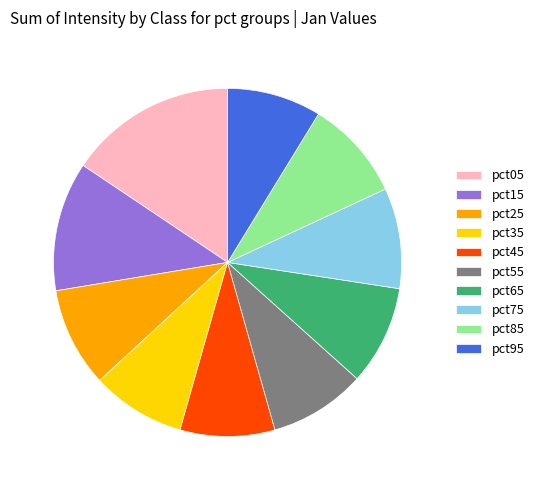

True or false: pct05 accounts for 7% of the total.

False